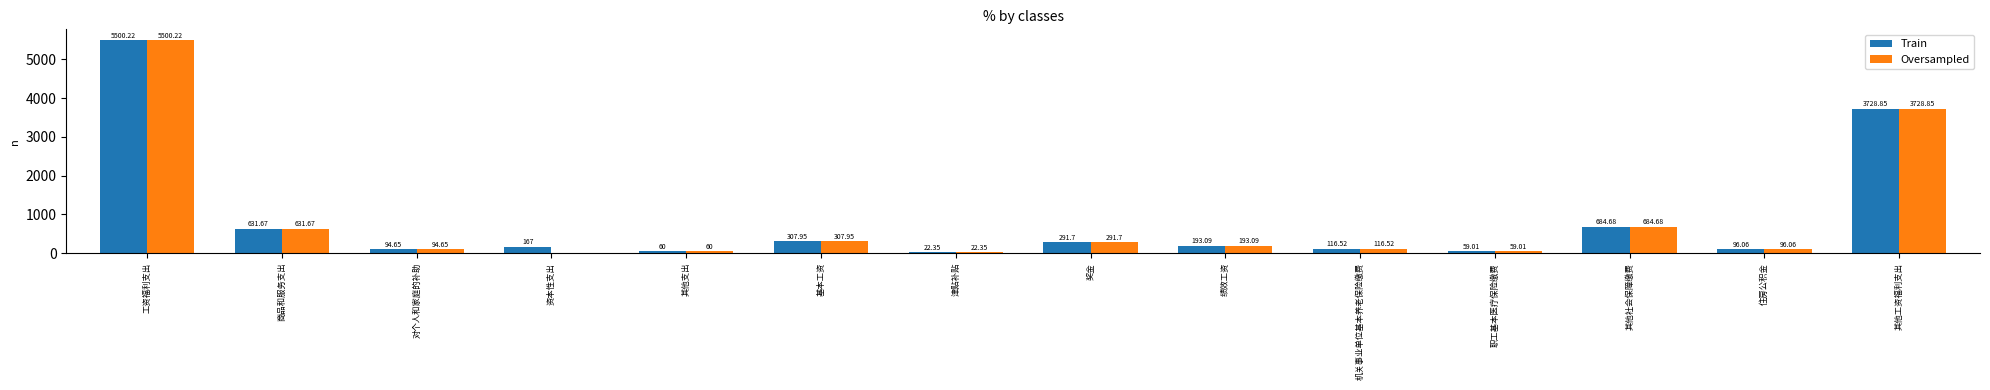

At which label does Train reach its peak?

工资福利支出